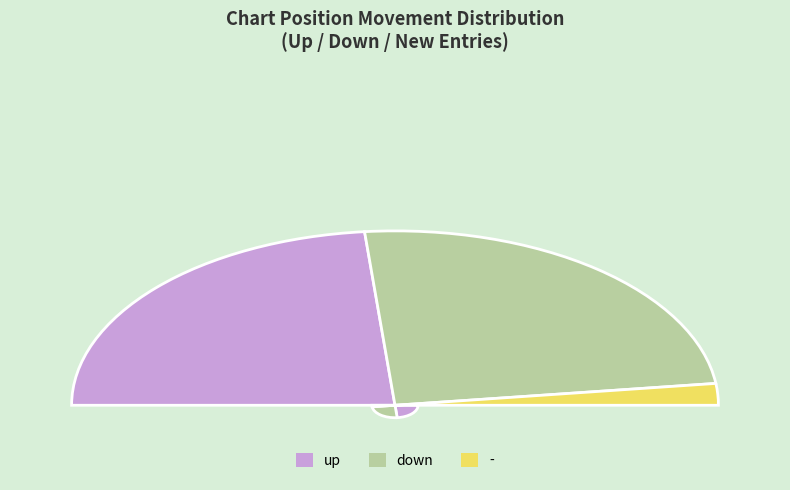

What is the ratio of the value at down to the value at up?

1.0